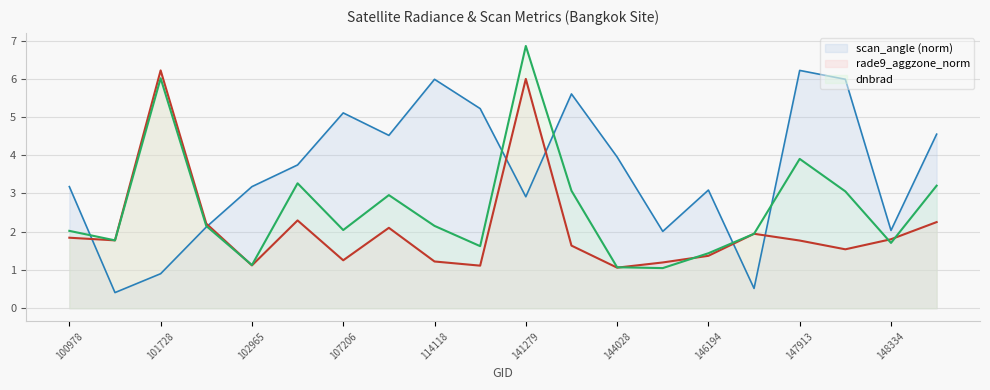

At which label does rade9_aggzone_norm reach its minimum?

144028